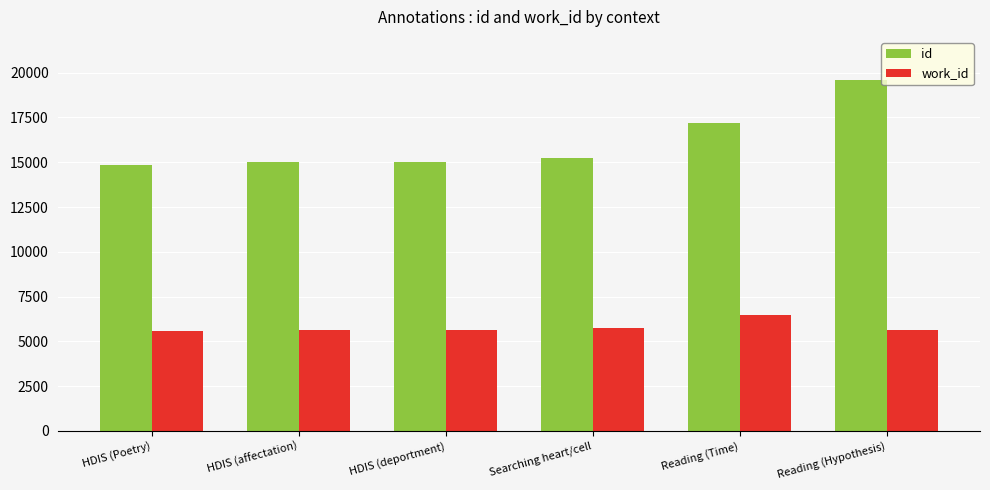

Does the chart contain any negative values?

No